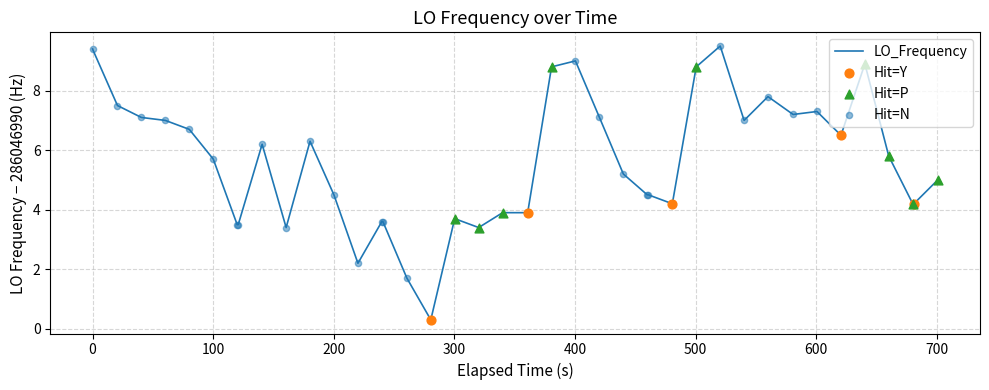

What is the difference between the maximum and minimum values?

9.2